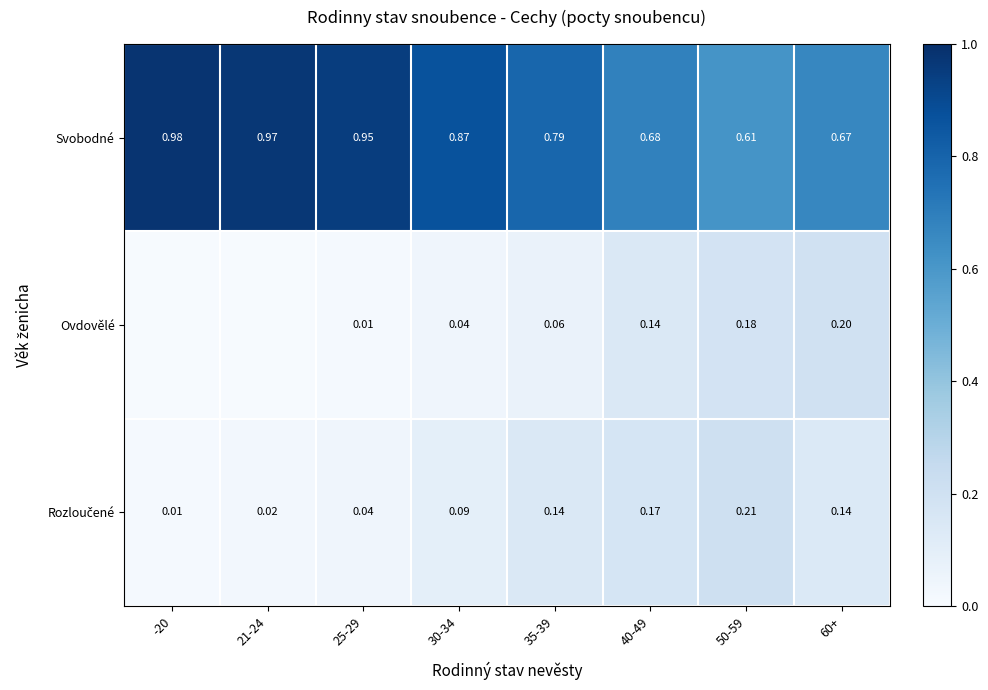

Between 35-39 and 60+, which series saw the biggest shift?

Ovdovělé